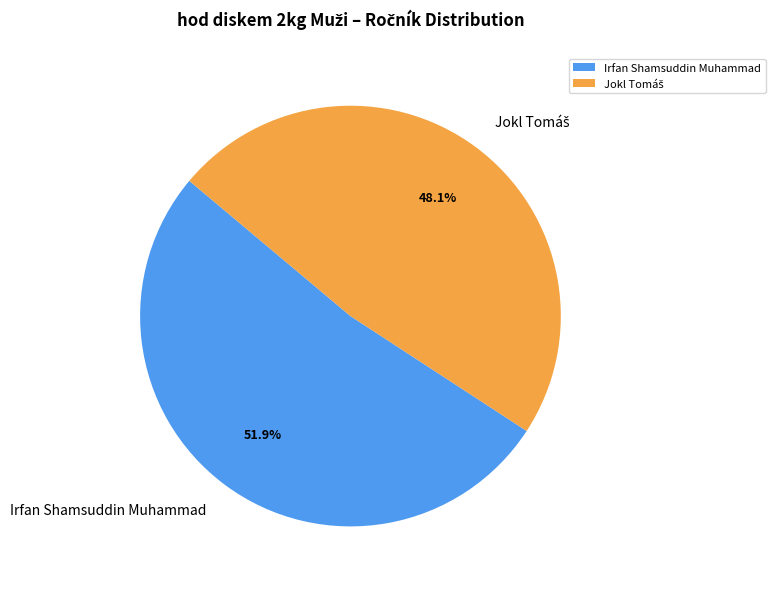

Does Irfan Shamsuddin Muhammad account for over 50% of the chart?

Yes